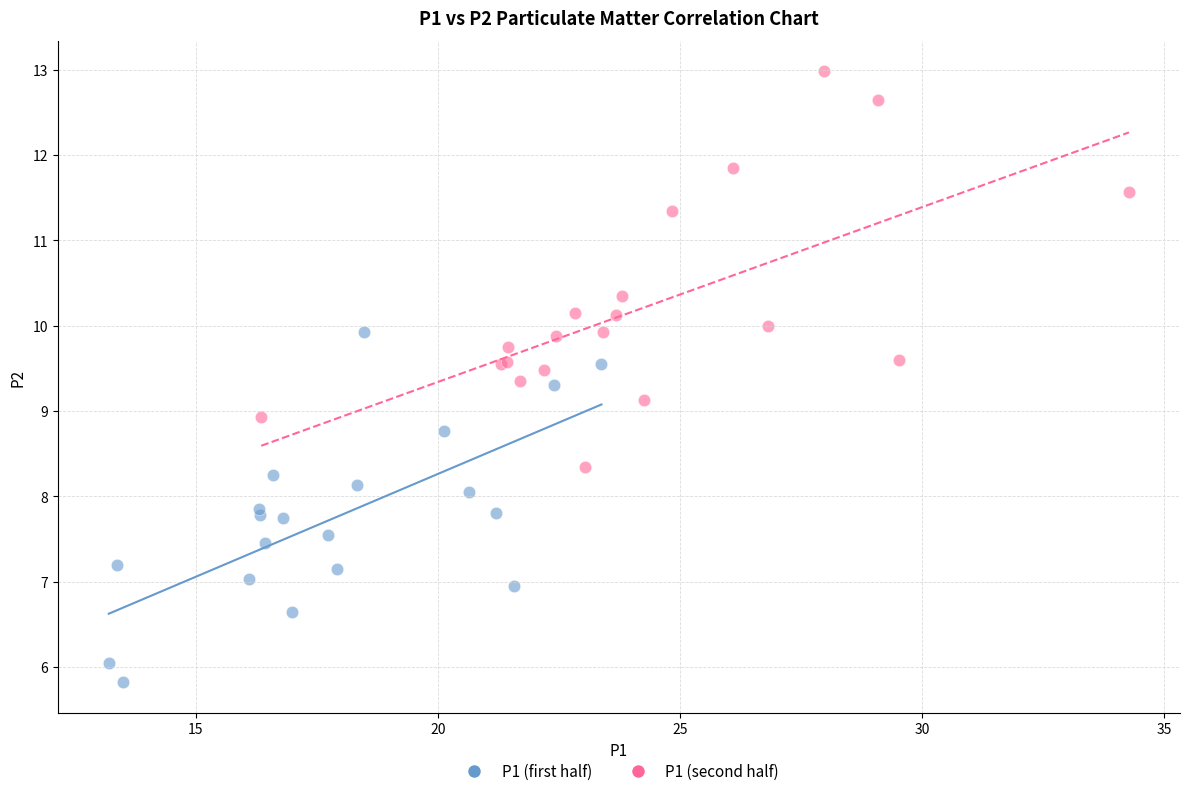

Which series reaches the minimum Y coordinate?

P1 (first half)